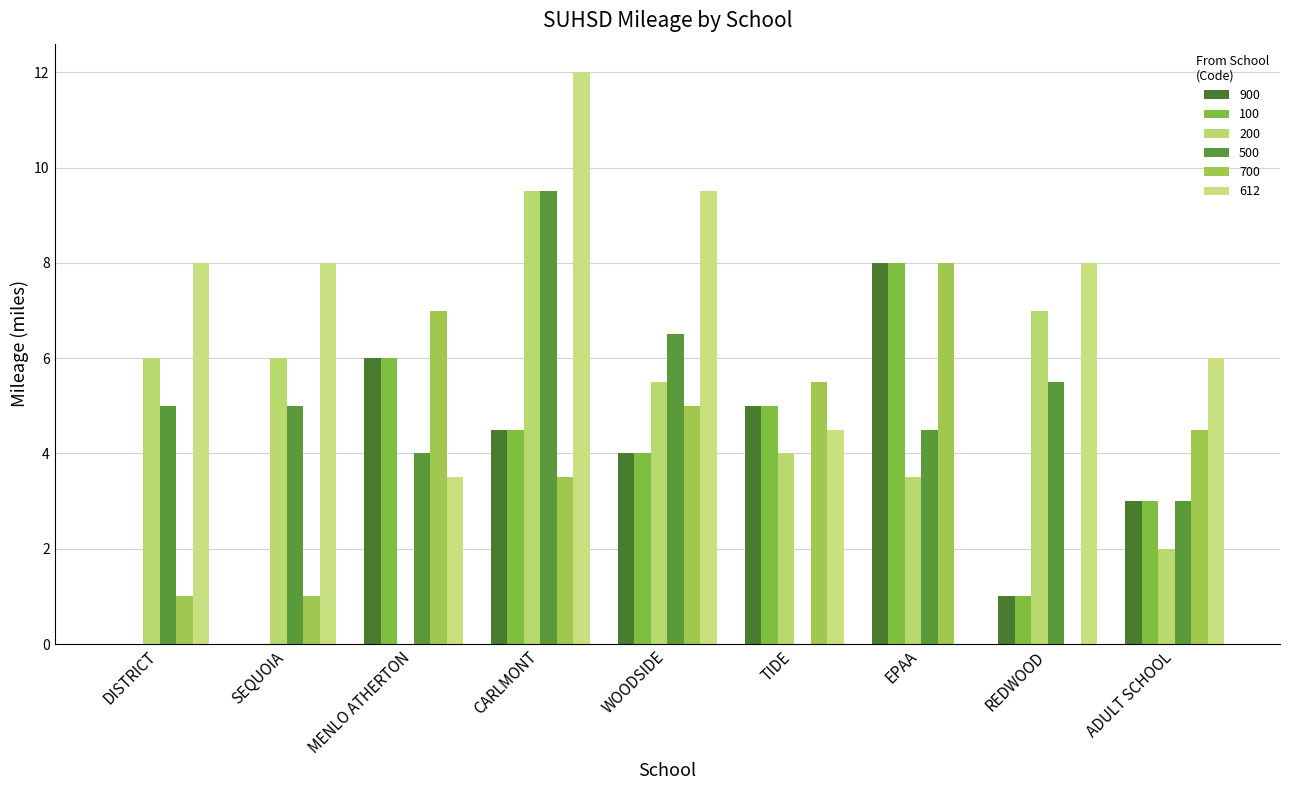

Rank the categories by 612 value from highest to lowest.

CARLMONT, WOODSIDE, DISTRICT, SEQUOIA, REDWOOD, ADULT SCHOOL, TIDE, MENLO ATHERTON, EPAA